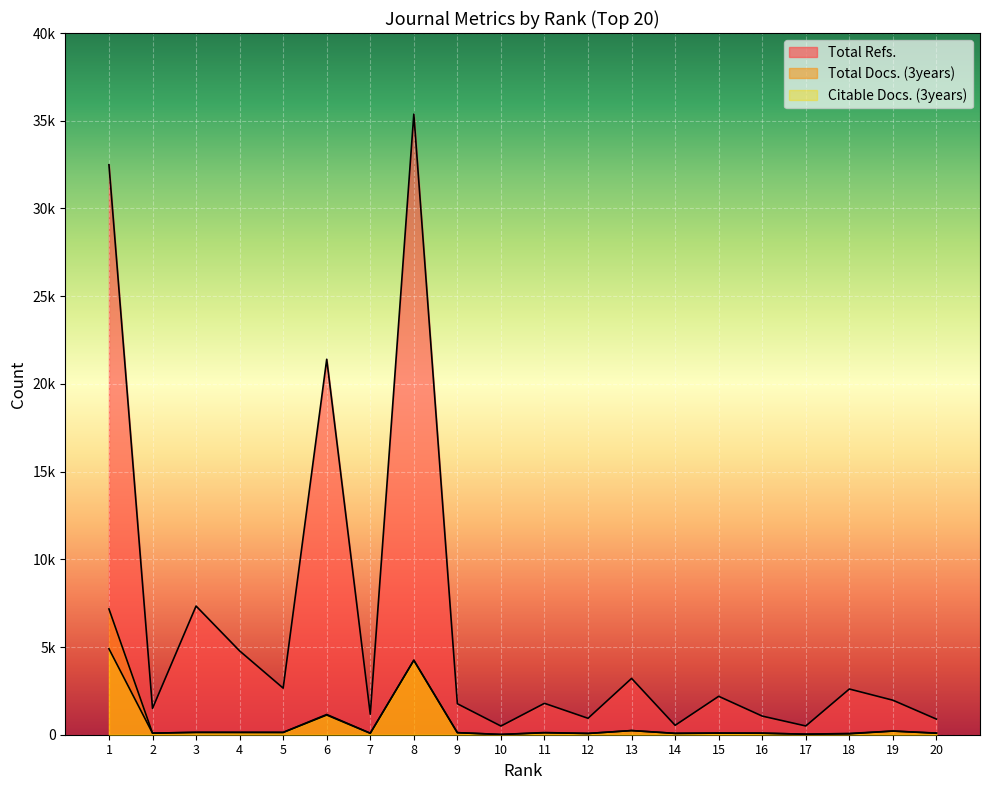

Which label corresponds to the smallest value in the chart?

10